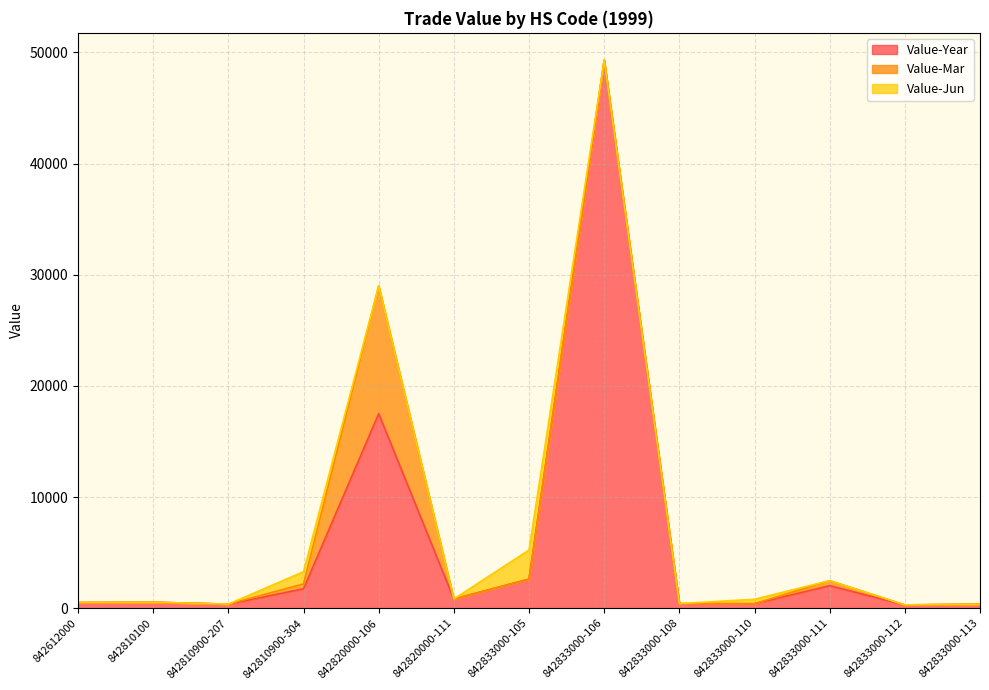

Does the chart have visible grid lines?

Yes